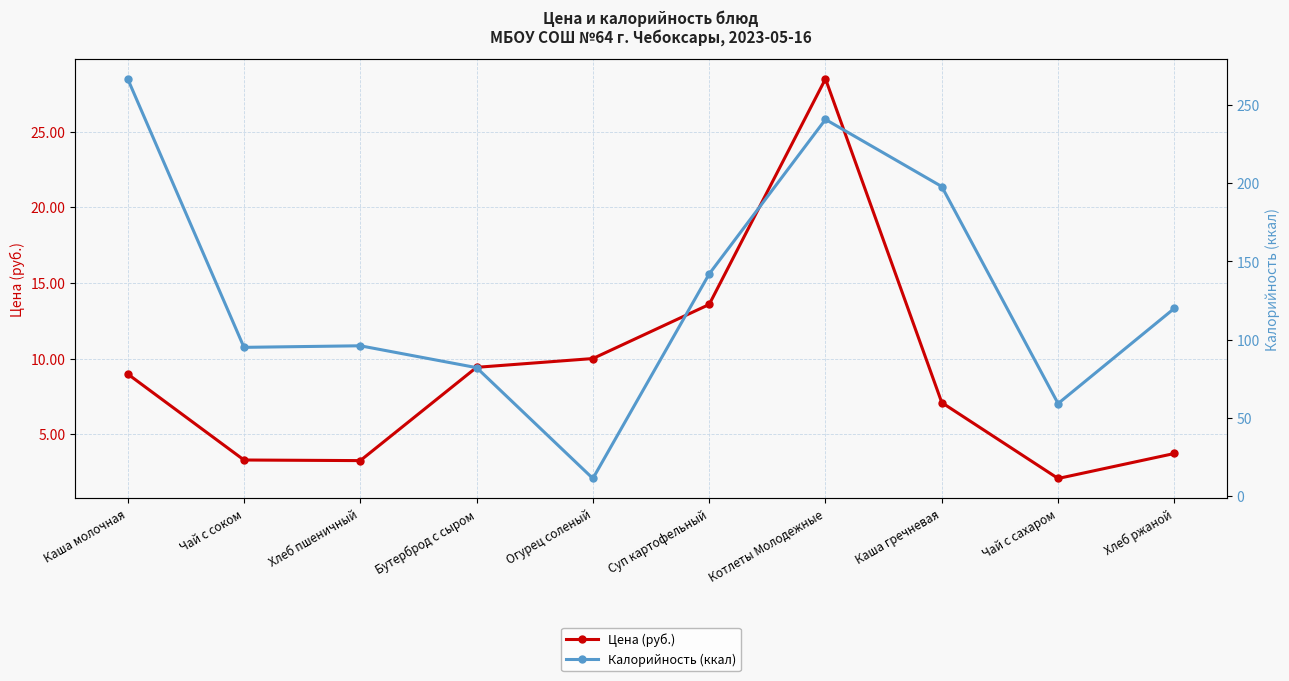

What is the sum of the Цена (руб.) values at Бутерброд с сыром and Котлеты Молодежные?

37.9